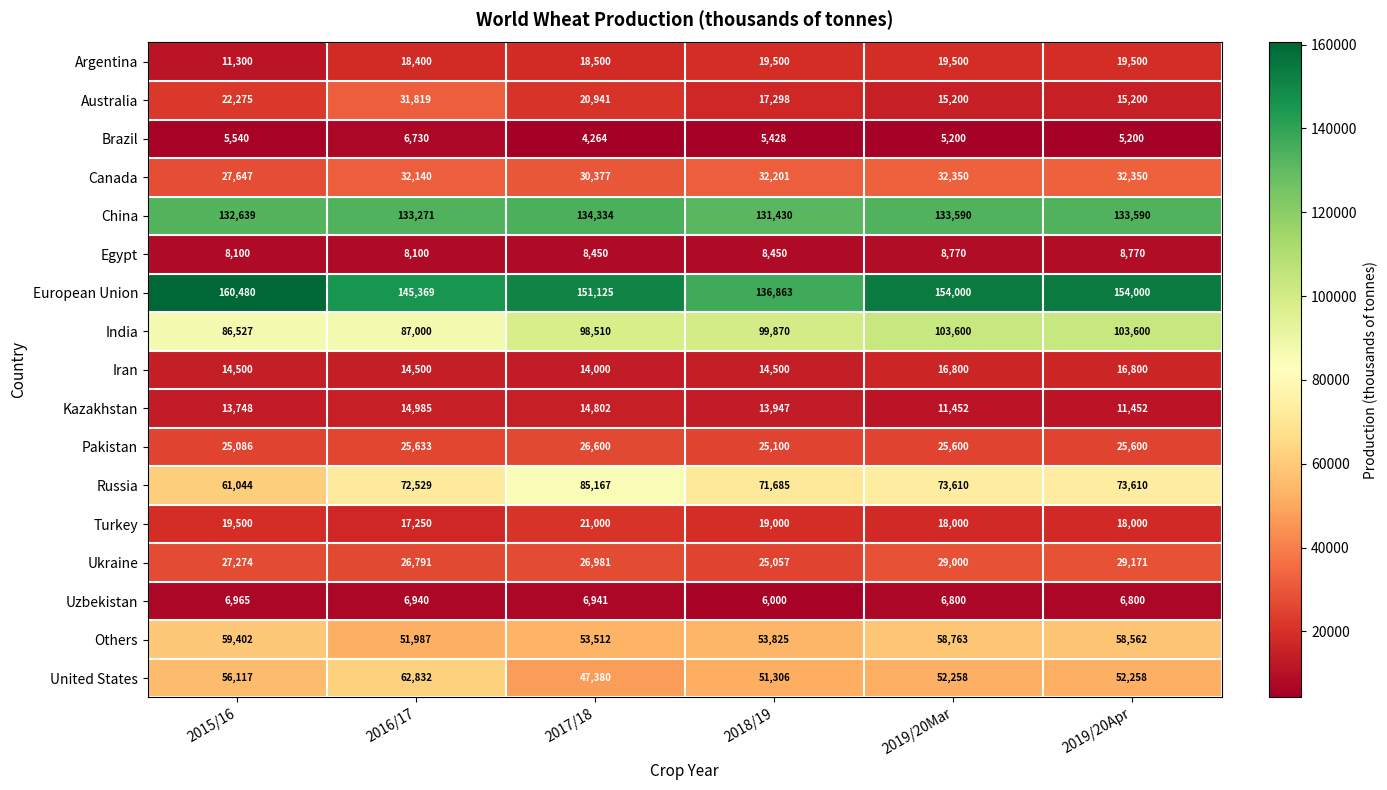

Which series changed the most between 2015/16 and 2019/20Apr?

India